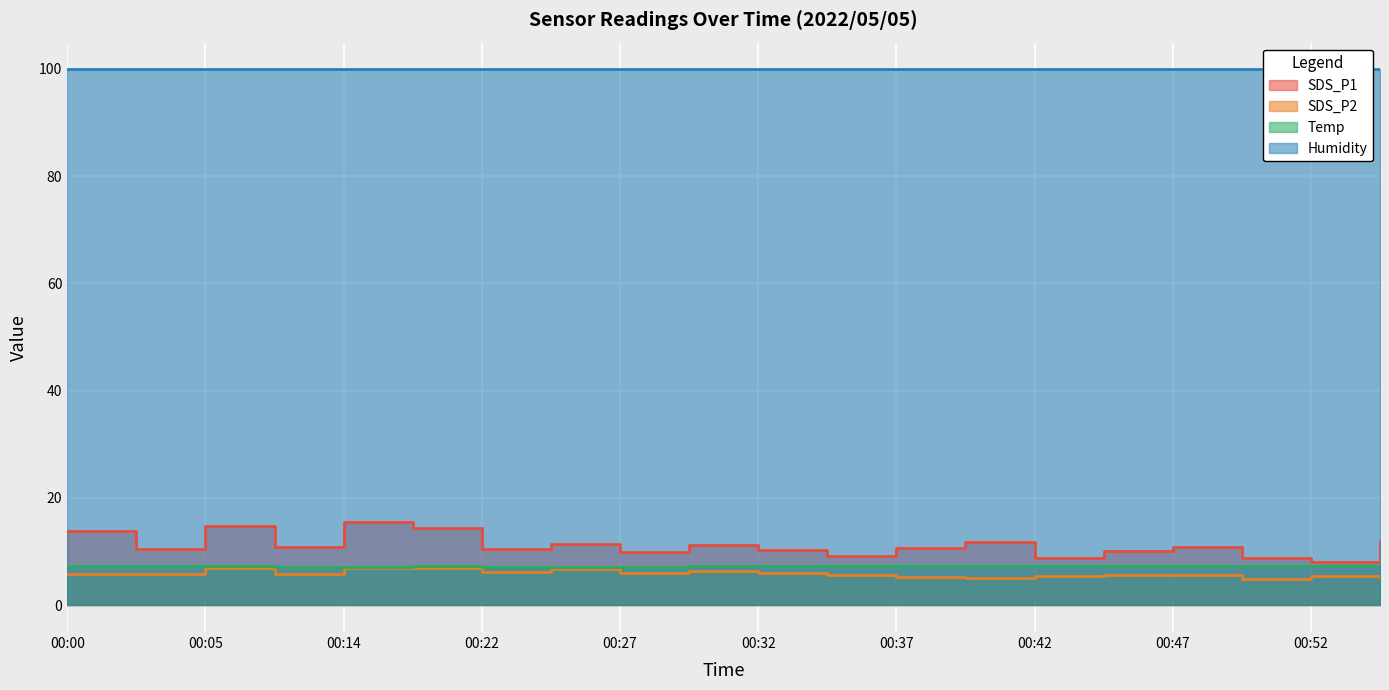

In SDS_P1, how many points are lower than both neighbors (excluding endpoints)?

7